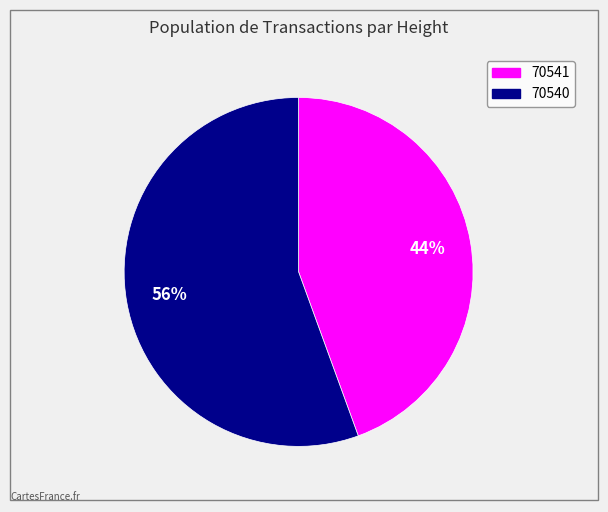

Count the number of slices in the pie.

2